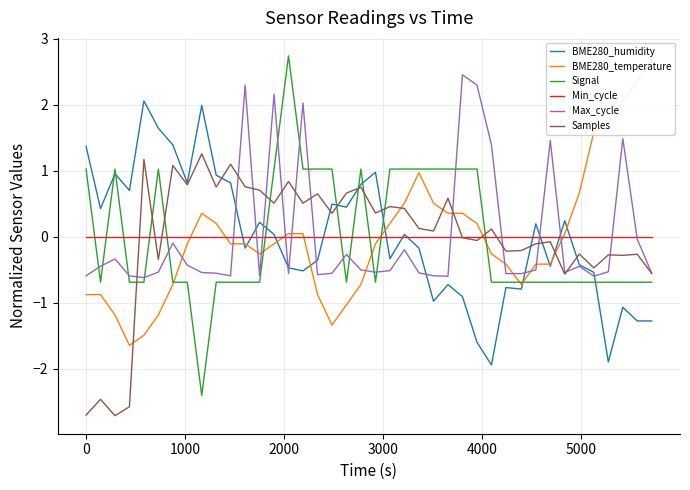

What is the maximum value for Samples?

1.3